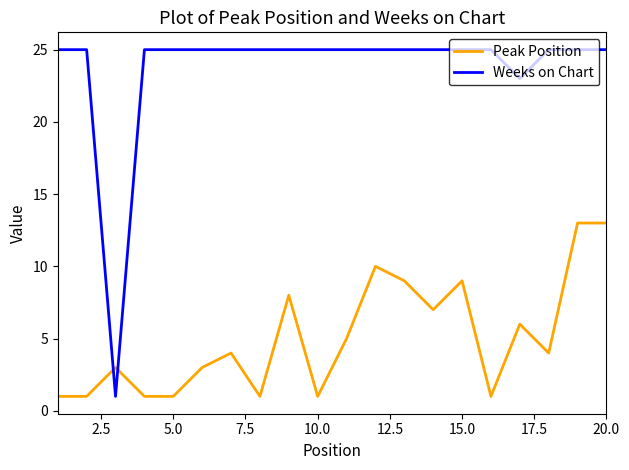

Rank the series by their average value, from highest to lowest.

Weeks on Chart, Peak Position